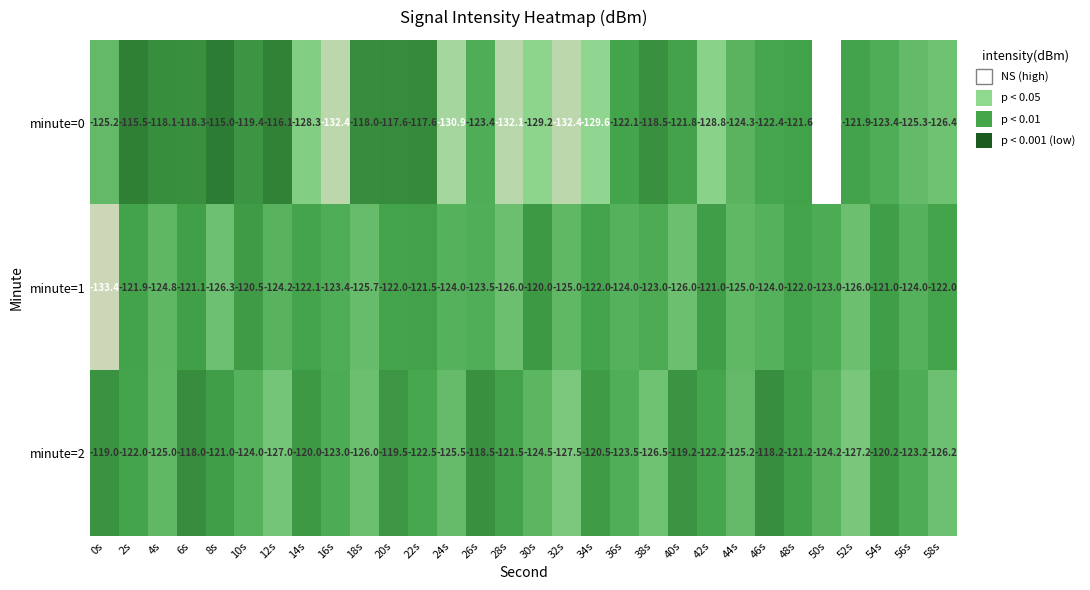

At which label does minute=1 first exceed -123?

2s